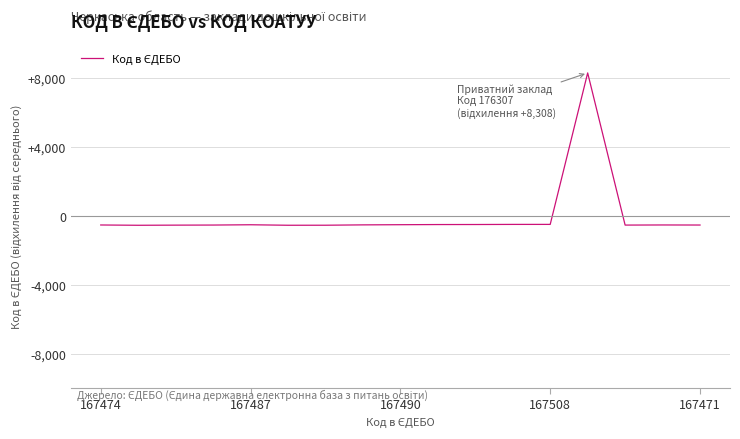

What is the maximum value shown in the chart?

8308.4